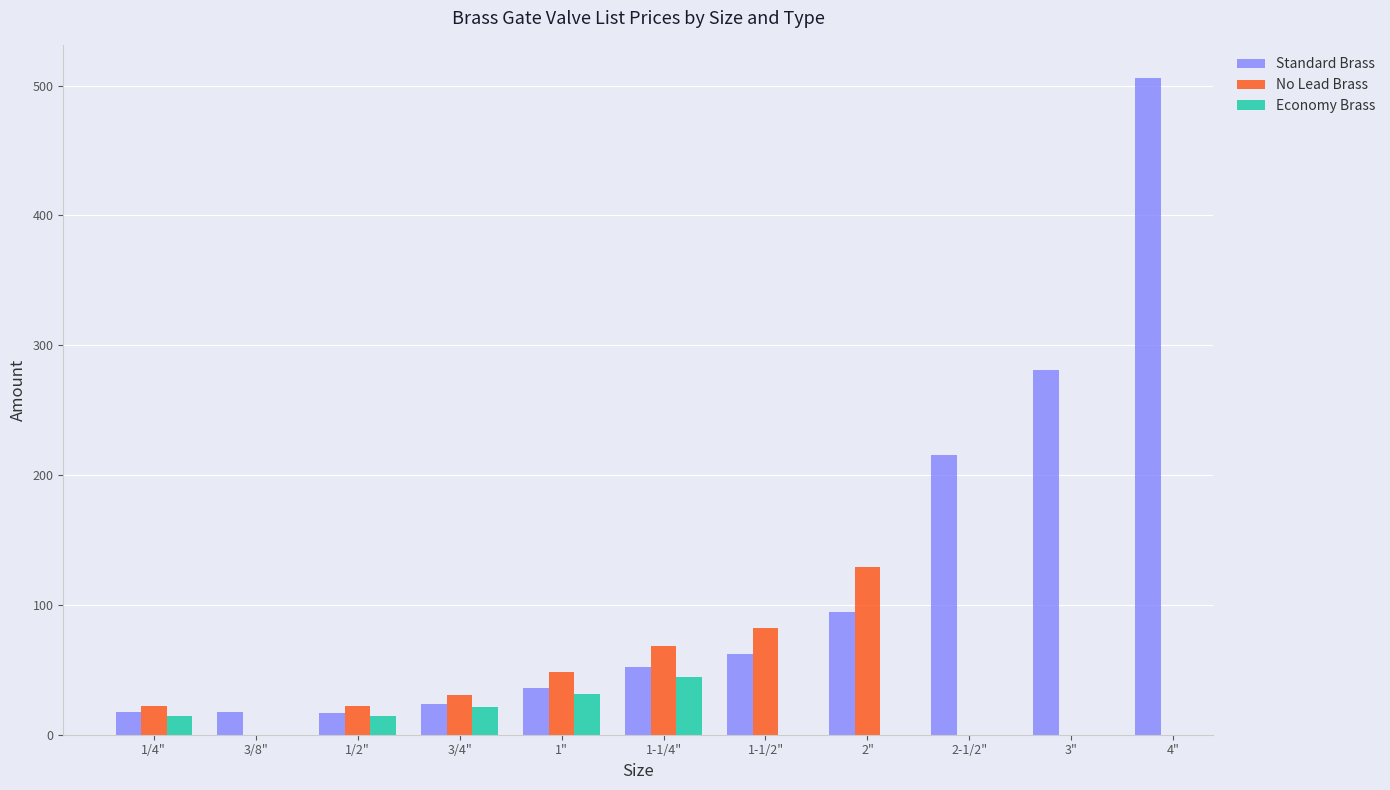

What is the difference between the second highest and minimum values in the Standard Brass series?

264.3